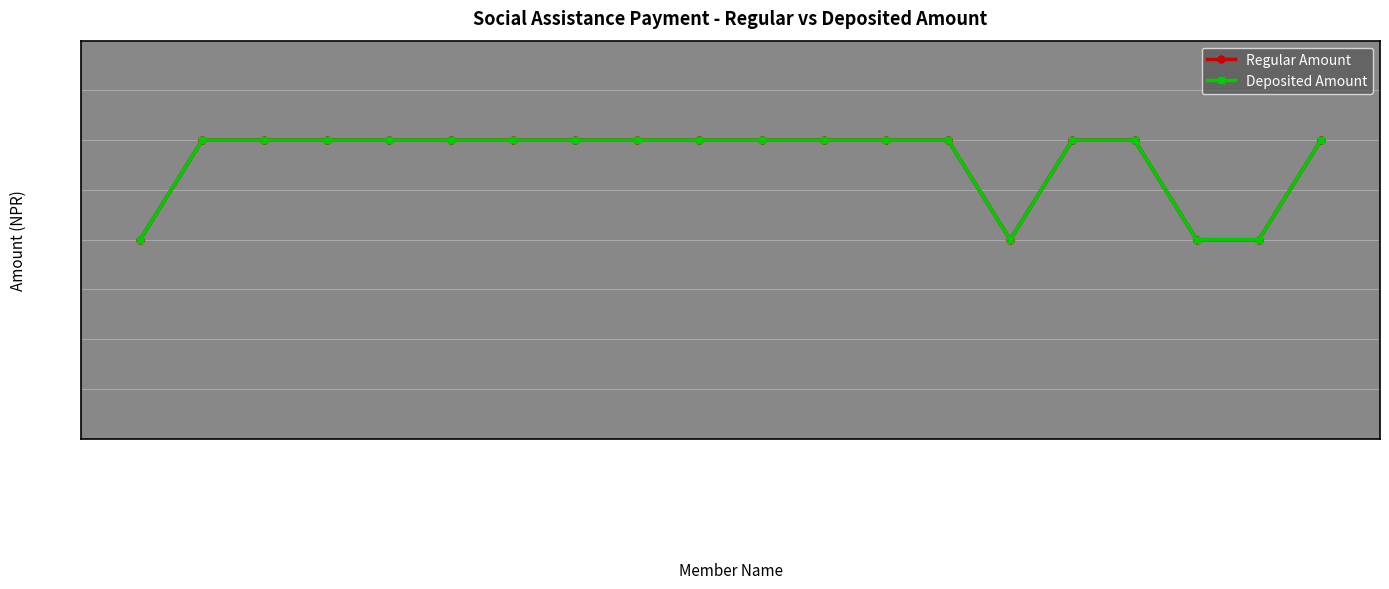

What is the highest value of the Regular Amount series?

12000